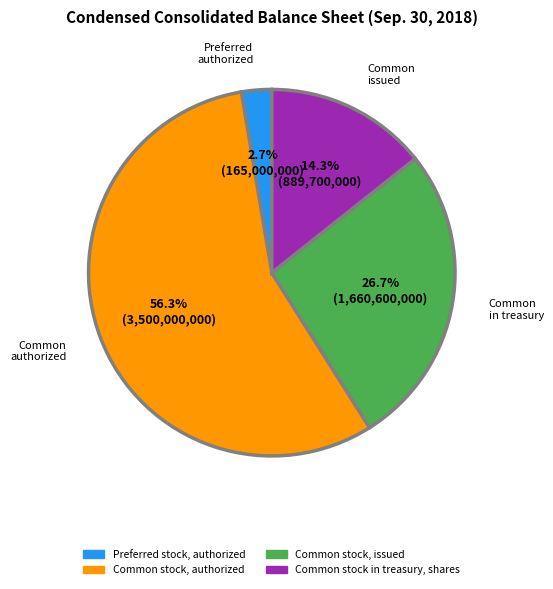

To the nearest percent, what portion does Preferred stock, authorized represent?

3%